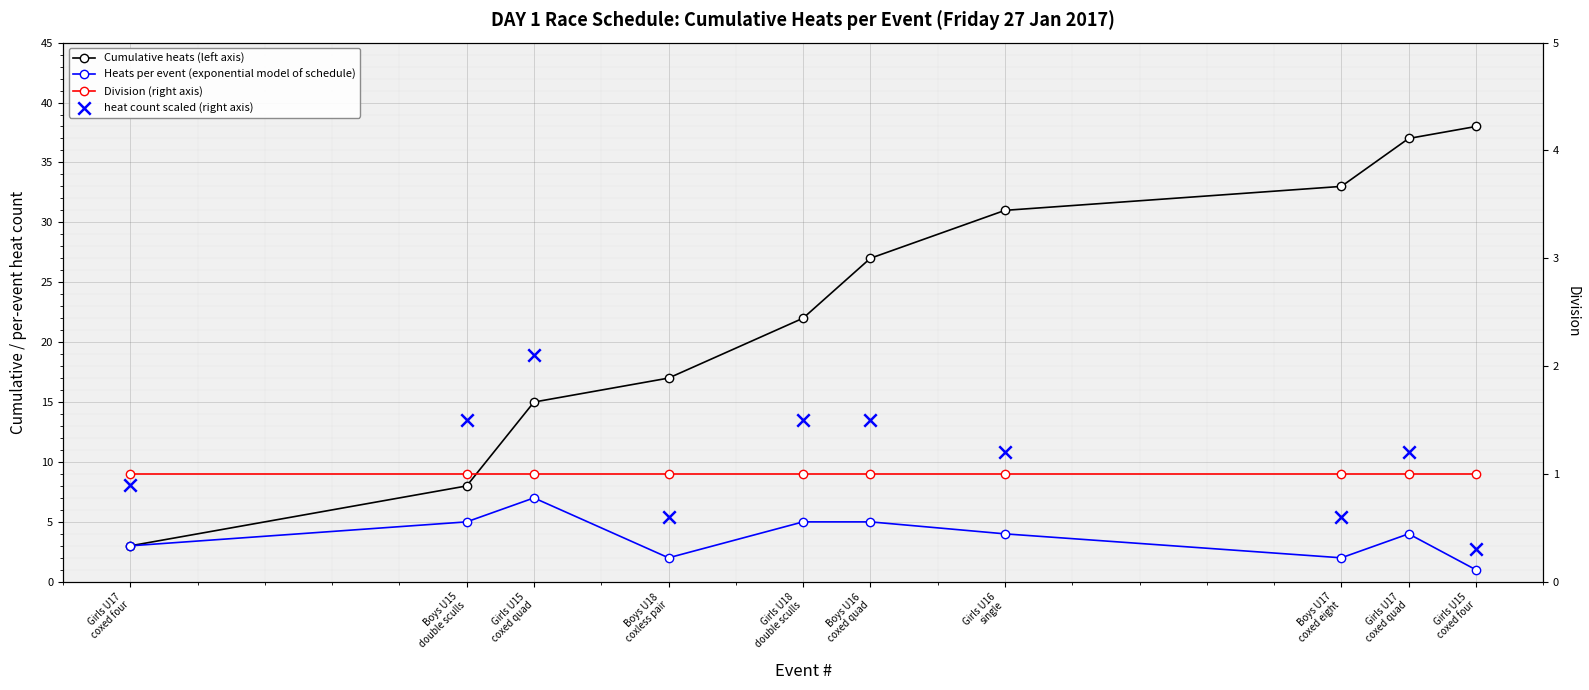

Which series contains the lowest Y value?

heat count scaled (right axis)